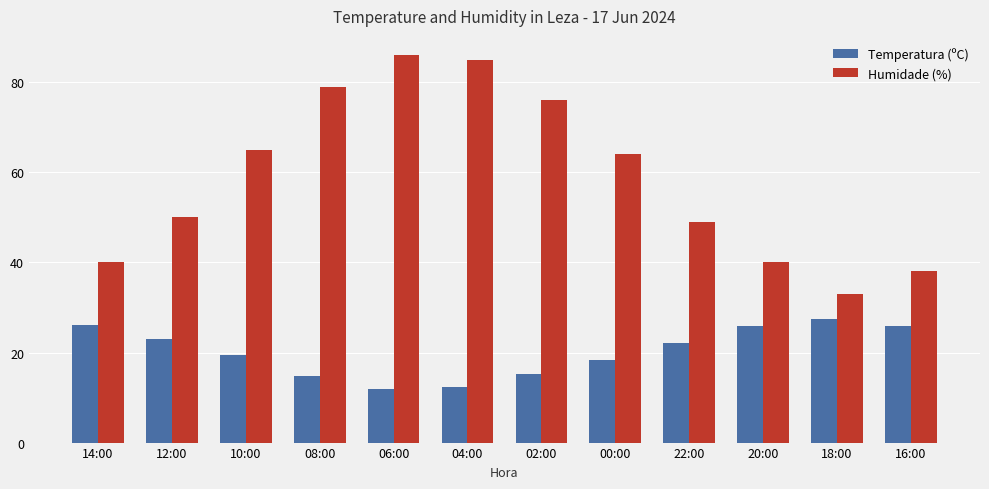

Does the chart contain stacked bars?

No